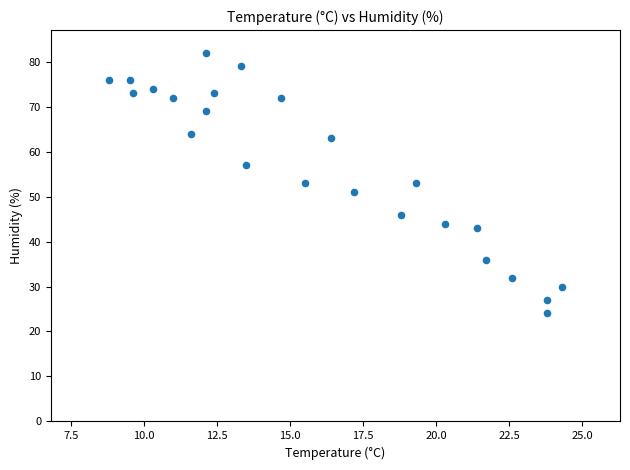

What is the range of Y values (max minus min)?

58